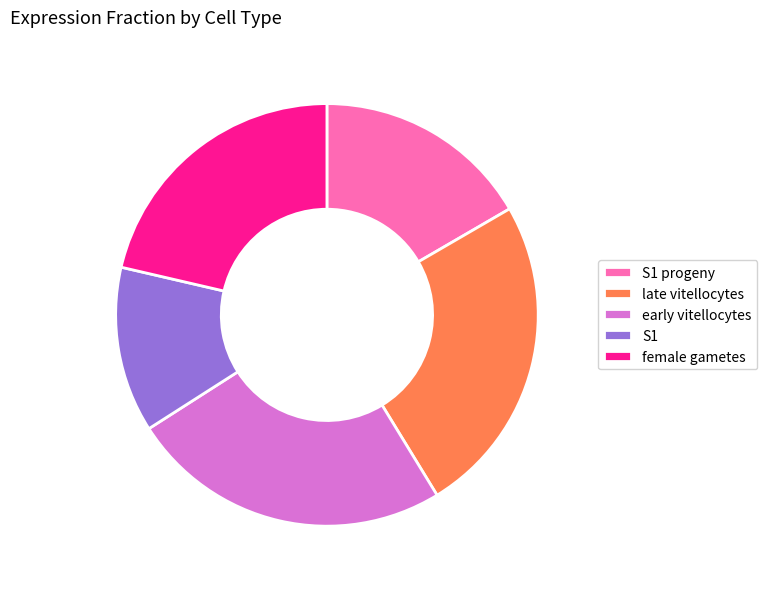

Does female gametes account for over 50% of the chart?

No